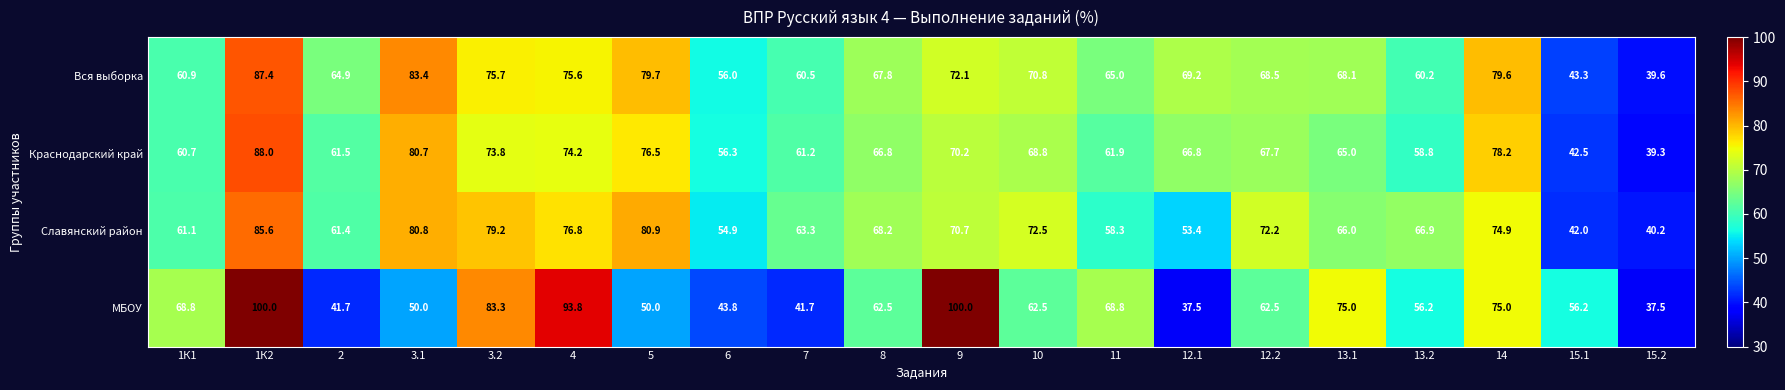

What is the maximum value shown in the chart?

100.0